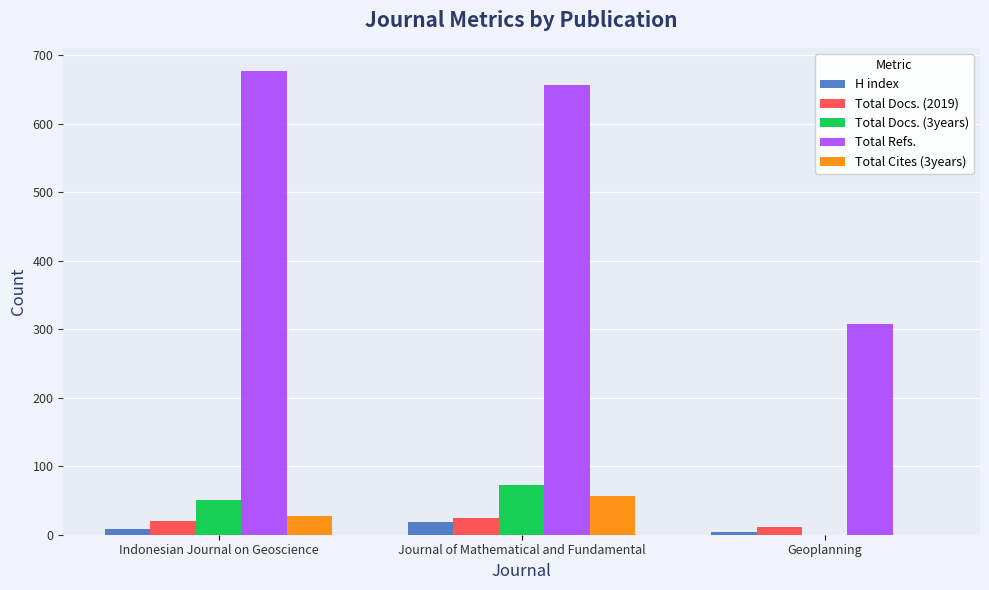

The Total Refs. series shows 307 at Geoplanning. True or false?

True